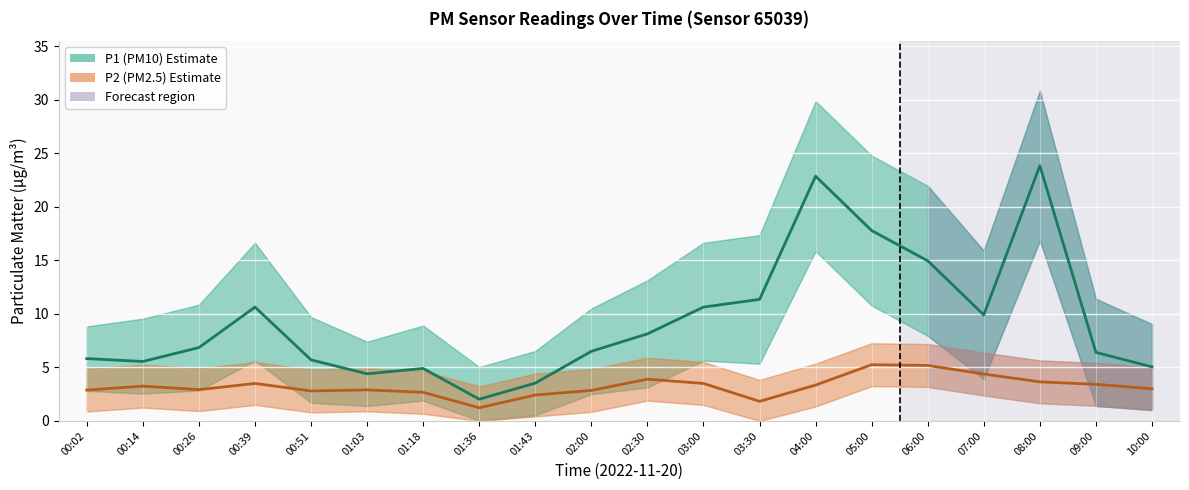

Reading left to right, extract all data points from this chart.

P1 (PM10): 00:02=5.8	00:14=5.5	00:26=6.8	00:39=10.6	00:51=5.7	01:03=4.4	01:18=4.9	01:36=2.0	01:43=3.5	02:00=6.5	02:30=8.1	03:00=10.6	03:30=11.3	04:00=22.9	05:00=17.8	06:00=14.9	07:00=9.9	08:00=23.8	09:00=6.4	10:00=5.0
P2 (PM2.5): 00:02=2.9	00:14=3.2	00:26=2.9	00:39=3.5	00:51=2.8	01:03=2.9	01:18=2.7	01:36=1.2	01:43=2.4	02:00=2.9	02:30=3.9	03:00=3.5	03:30=1.8	04:00=3.4	05:00=5.2	06:00=5.2	07:00=4.4	08:00=3.6	09:00=3.4	10:00=3.0